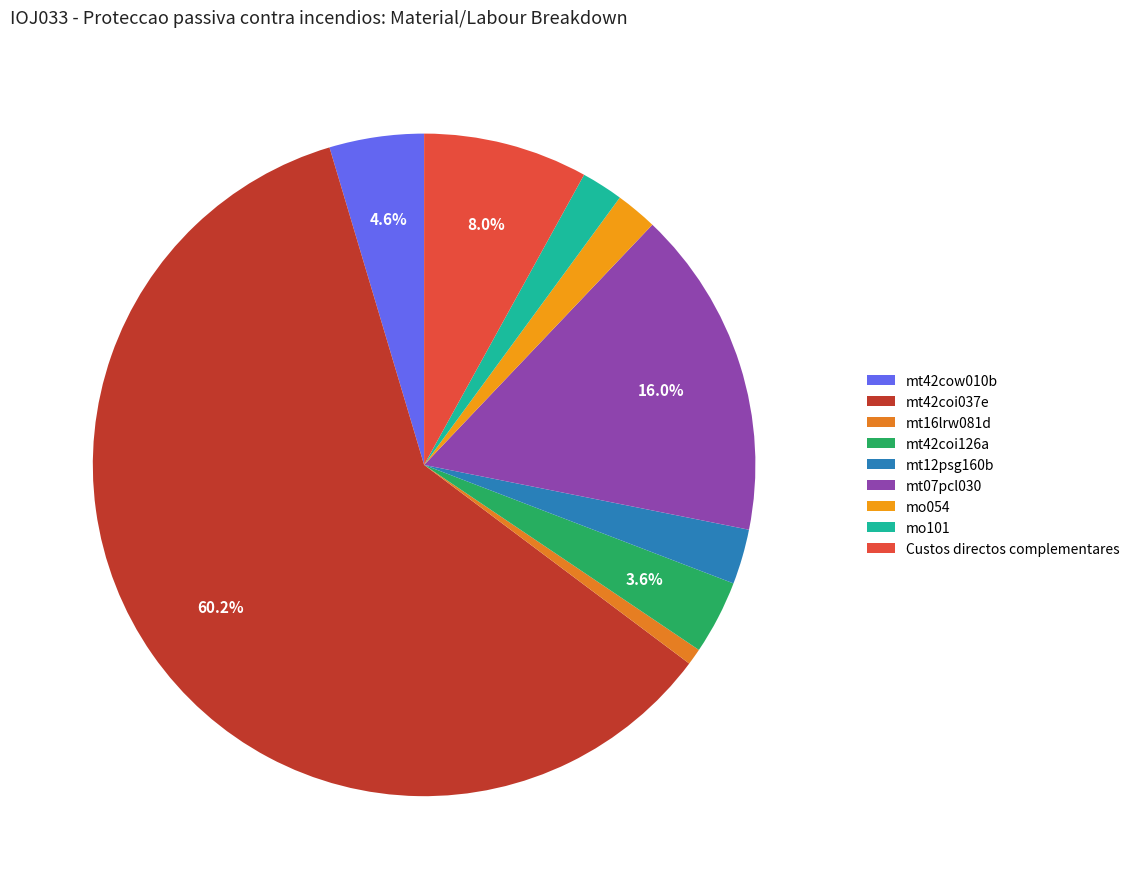

Which slice is the smallest?

mt16lrw081d